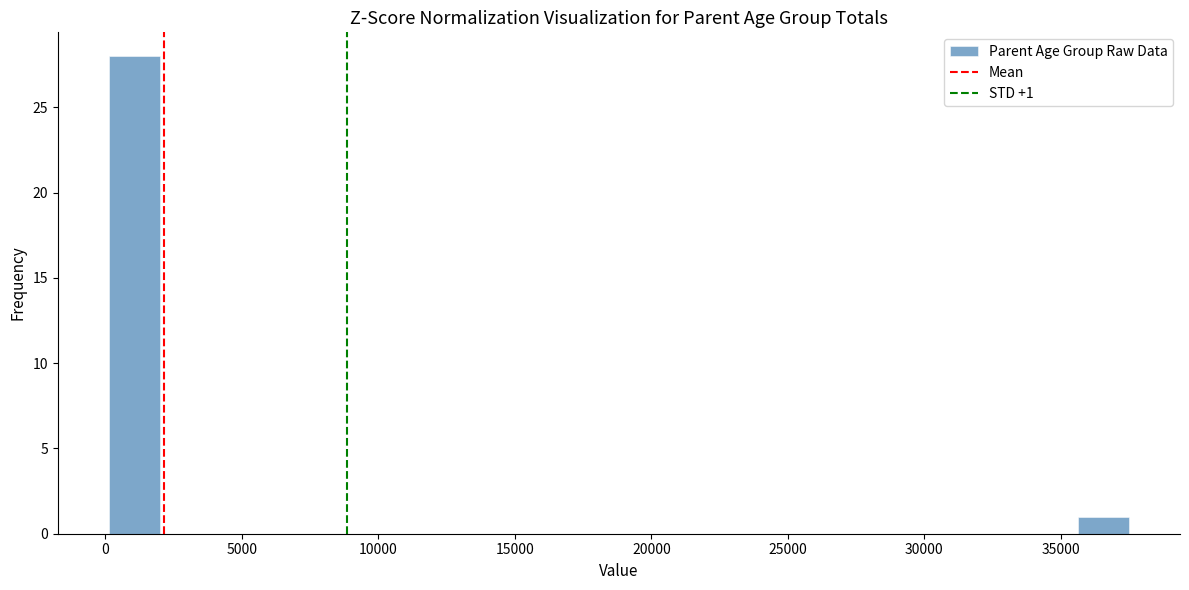

Around what value on the x-axis is the tallest bar? Give the approximate position of its centre, as read against the axis.

1000